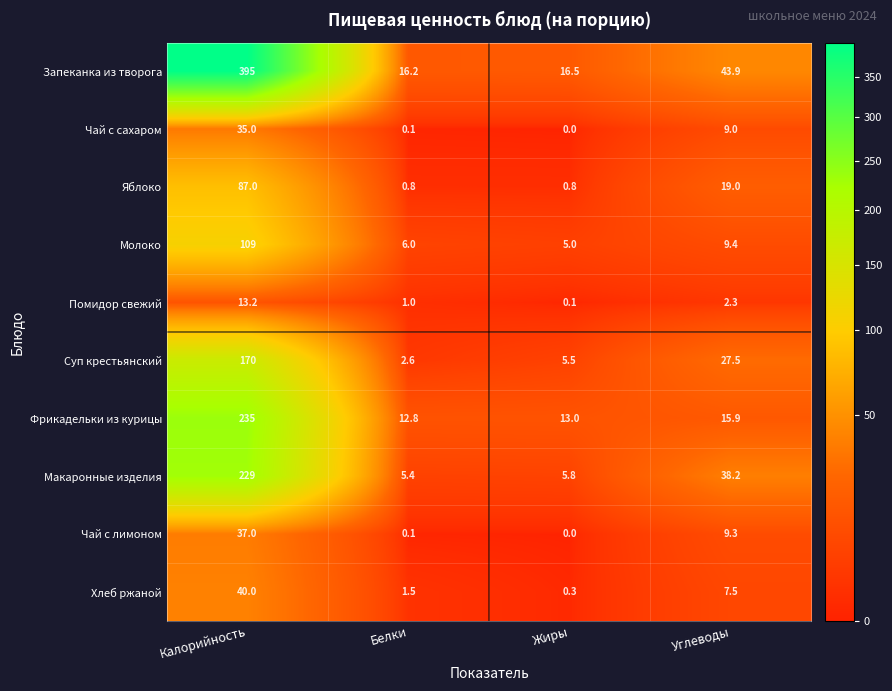

What value does the Чай с лимоном series have at Углеводы?

9.3